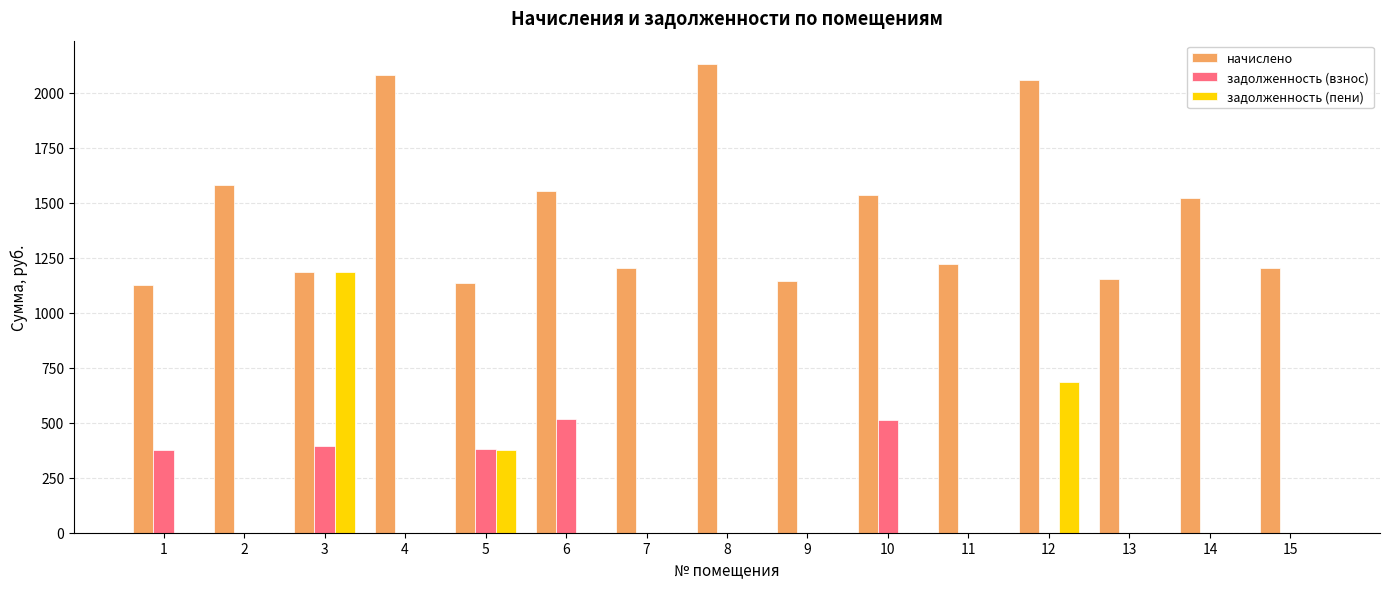

Which series has the widest spread of values?

задолженность (пени)